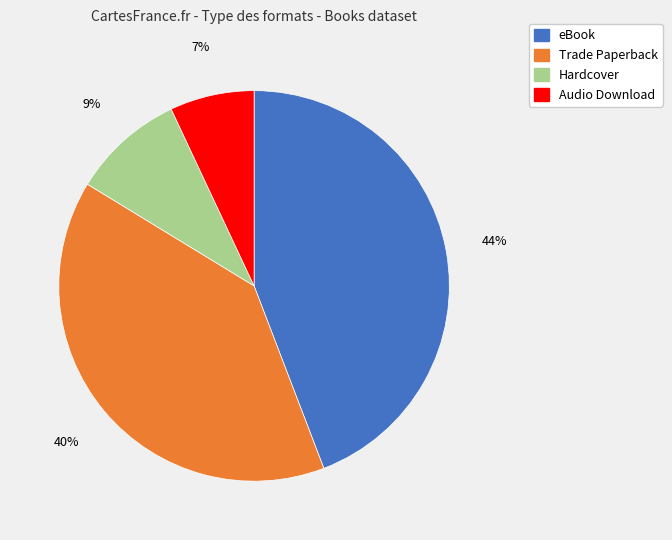

How many slices are in this pie chart?

4